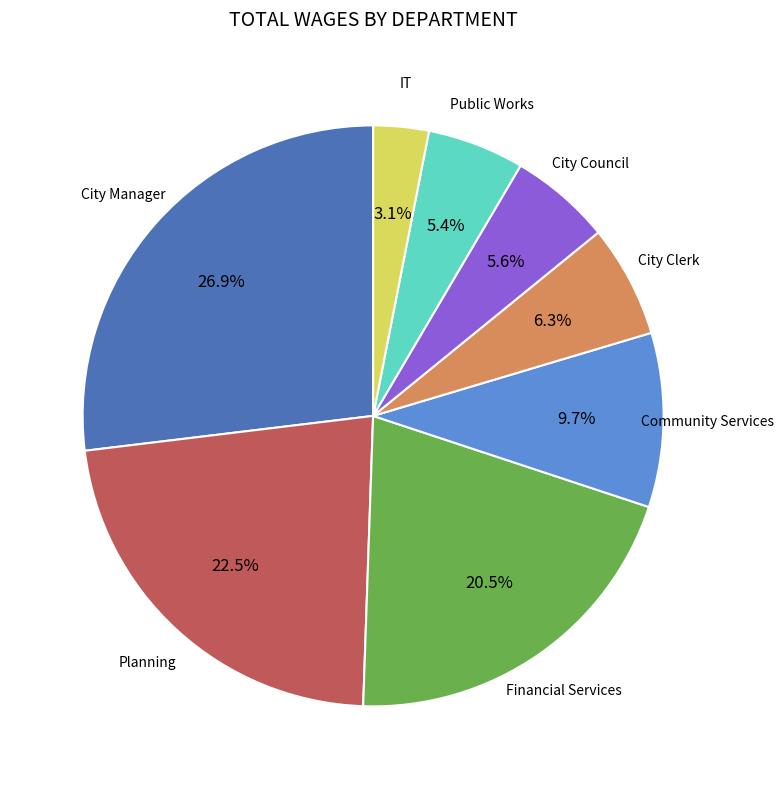

Is there a majority slice in this chart?

No